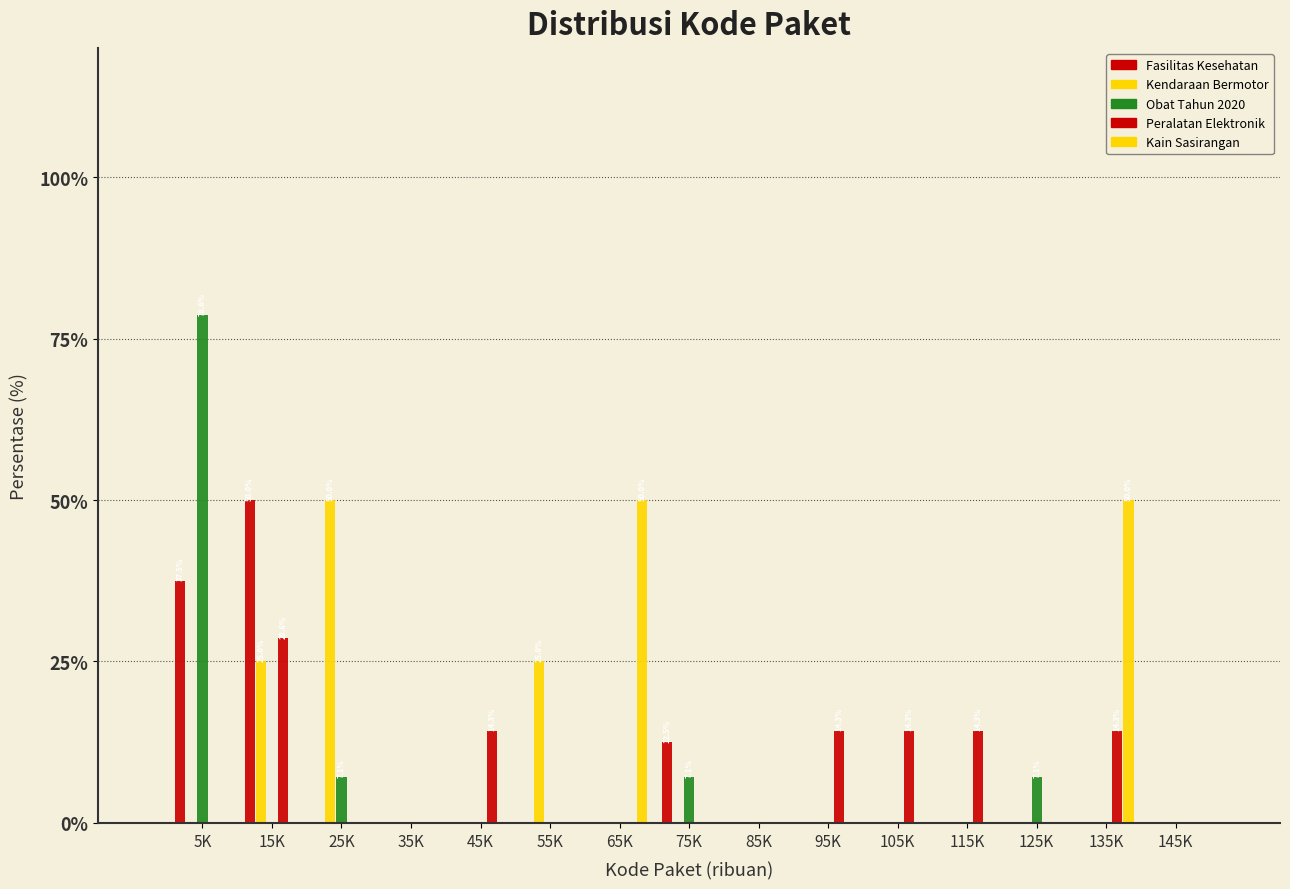

Count the number of data series in this chart.

5